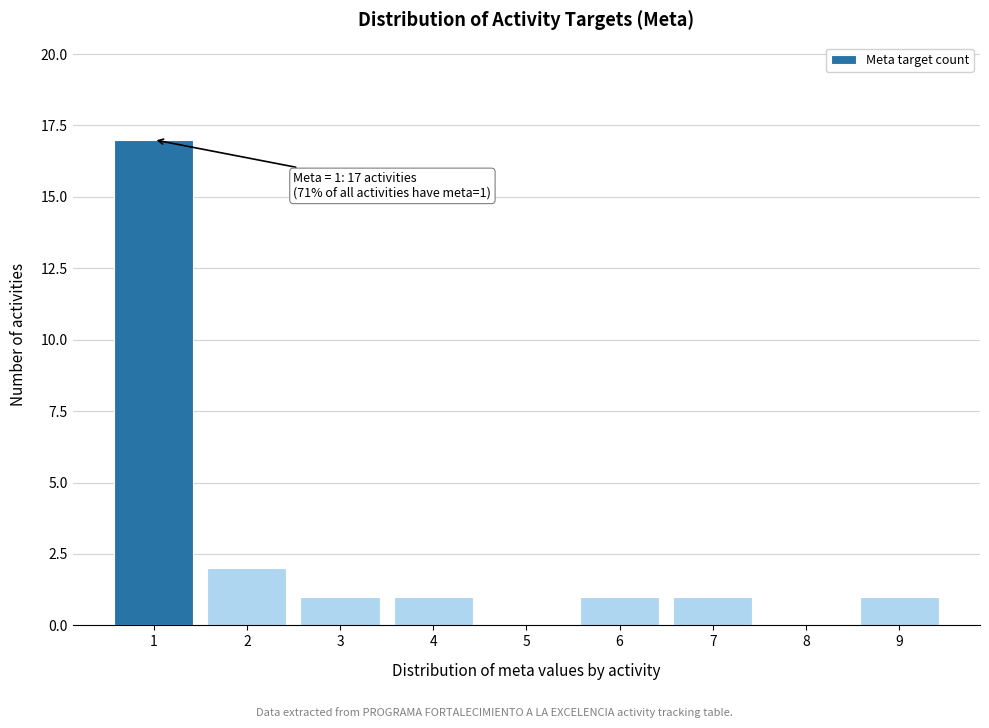

Reading left to right, extract all data points from this chart.

1=17	2=2	3=1	4=1	5=0	6=1	7=1	8=0	9=1